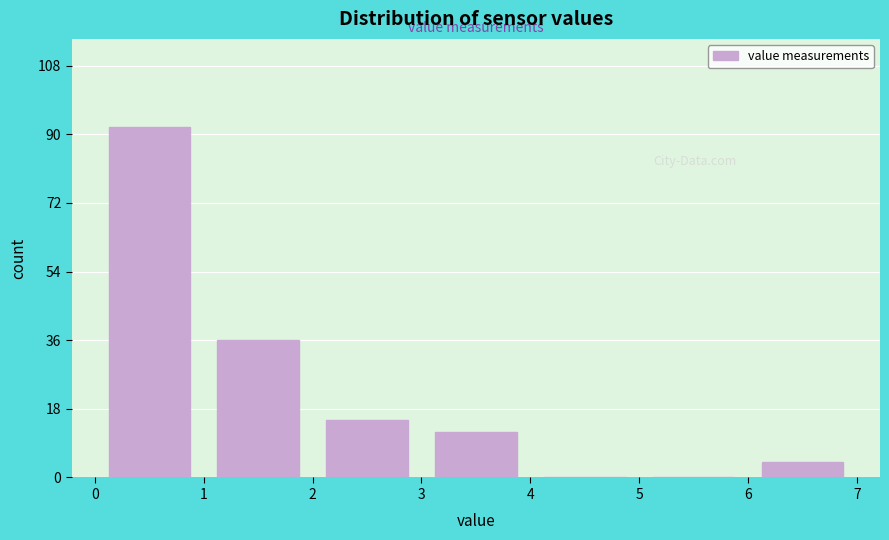

Reading left to right, transcribe this chart: for each bar, give the range it covers on the x-axis and its height. The values are not printed on the chart, so give them approximately, as read against the axis.

0 to 1: 92
1 to 2: 36
2 to 3: 16
3 to 4: 12
4 to 5: 0
5 to 6: 0
6 to 7: 4